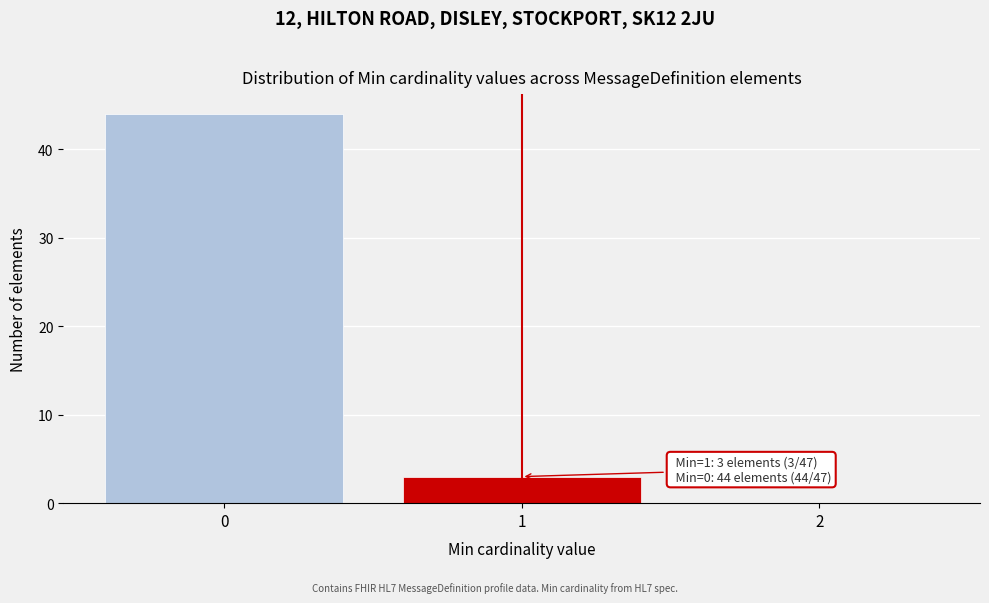

Over which range of the x-axis is the bar tallest?

-0.5 to 0.5